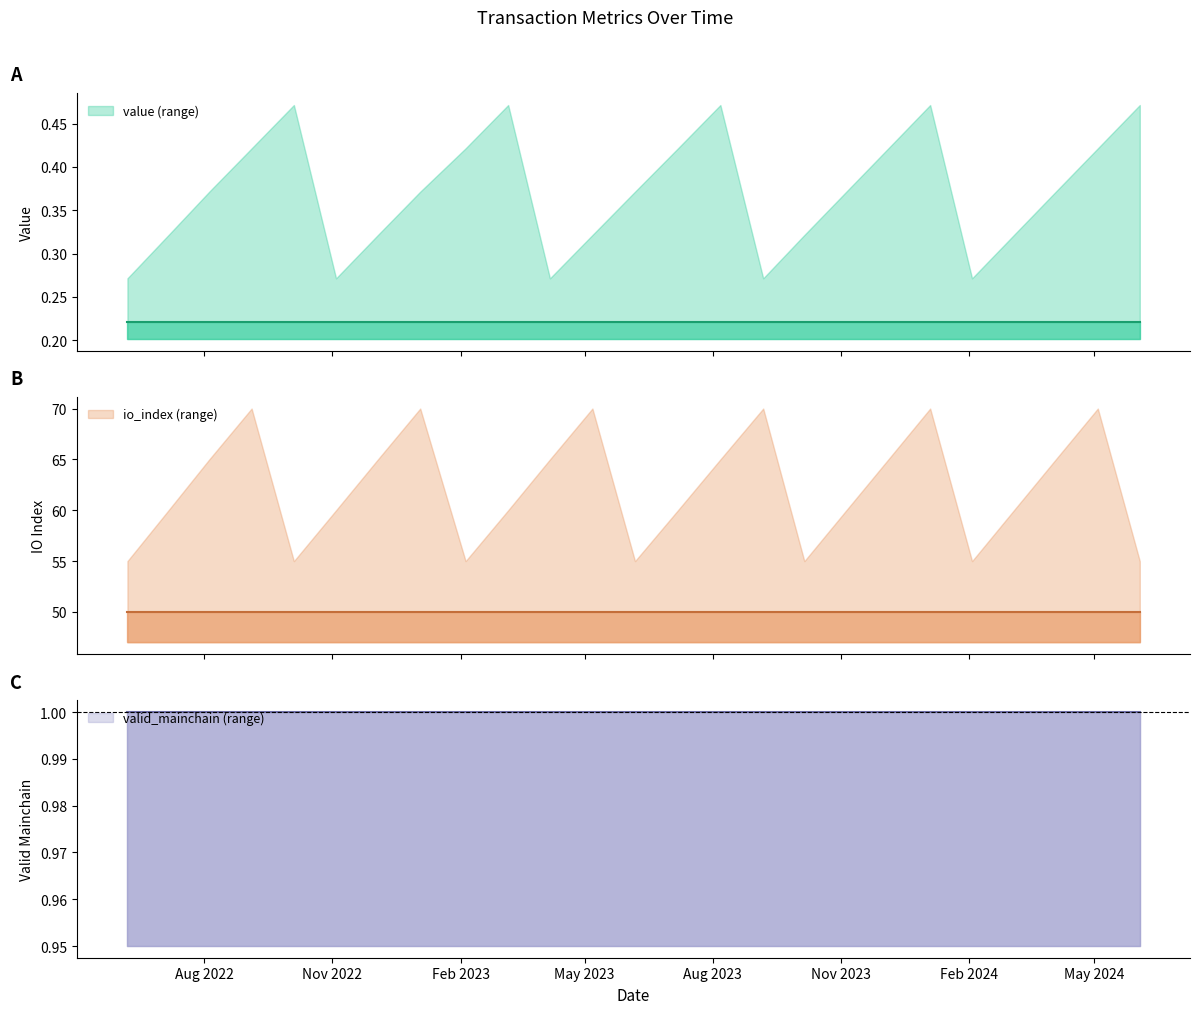

What is the value of the value point at the 13th from the left?

0.2